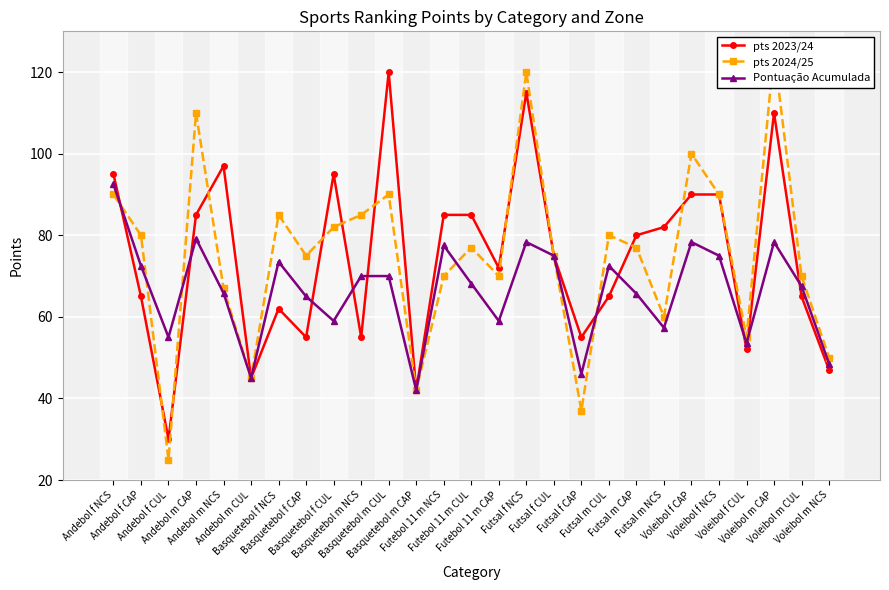

Reading left to right, what are all the values shown in this chart?

pts 2023/24: 95.0	65.0	30.0	85.0	97.0	45.0	62.0	55.0	95.0	55.0	120.0	42.0	85.0	85.0	72.0	115.0	75.0	55.0	65.0	80.0	82.0	90.0	90.0	52.0	110.0	65.0	47.0
pts 2024/25: 90.0	80.0	25.0	110.0	67.0	45.0	85.0	75.0	82.0	85.0	90.0	42.0	70.0	77.0	70.0	120.0	75.0	37.0	80.0	77.0	60.0	100.0	90.0	55.0	125.0	70.0	50.0
Pontuação Acumulada: 92.5	72.5	55.0	79.2	65.8	45.0	73.5	65.0	59.0	70.0	70.0	42.0	77.5	68.2	59.0	78.3	75.0	46.0	72.5	65.7	57.3	78.3	75.0	53.5	78.3	67.5	48.5